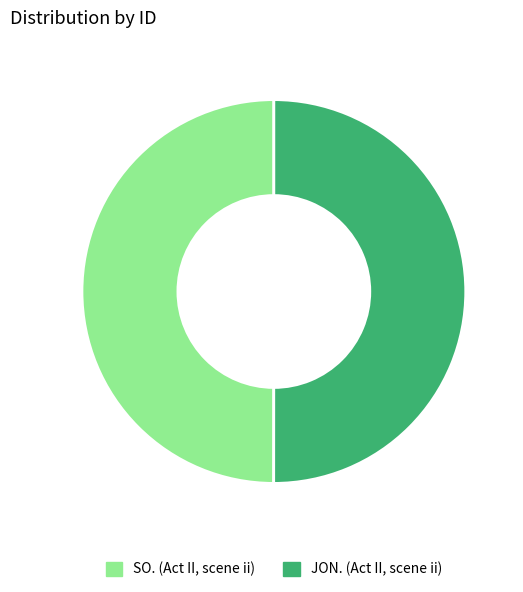

The SO. (Act II, scene ii) slice represents 50% of the pie. True or false?

True